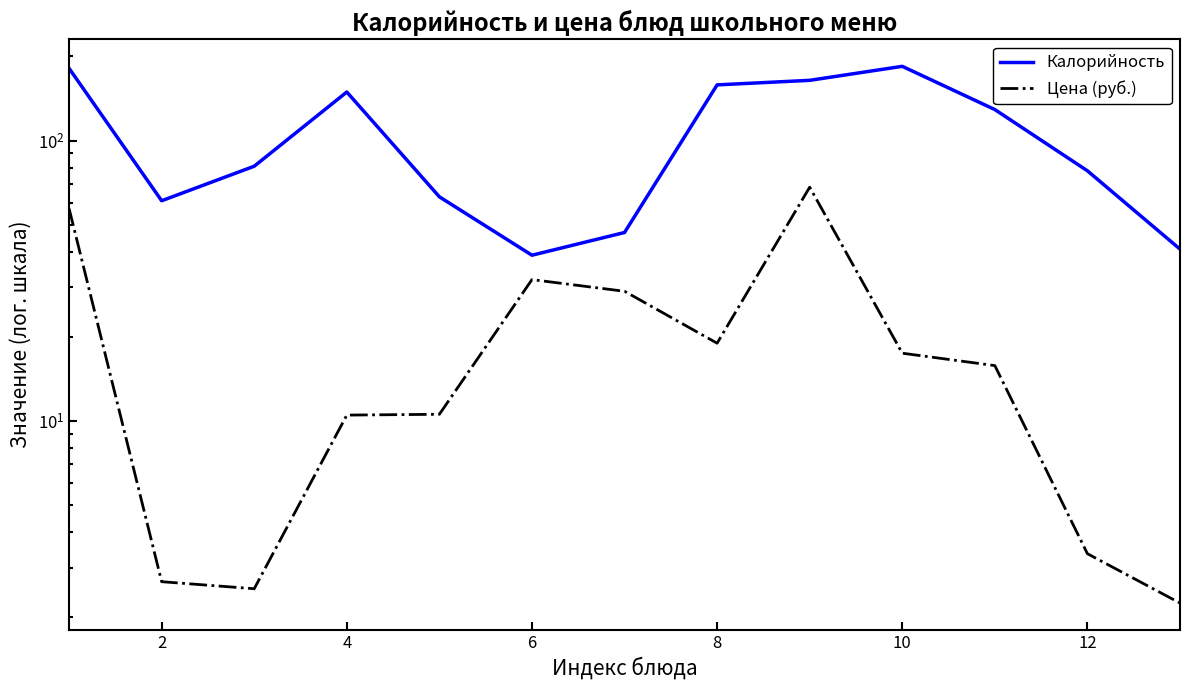

The Калорийность series shows 67.7 at 4. True or false?

False